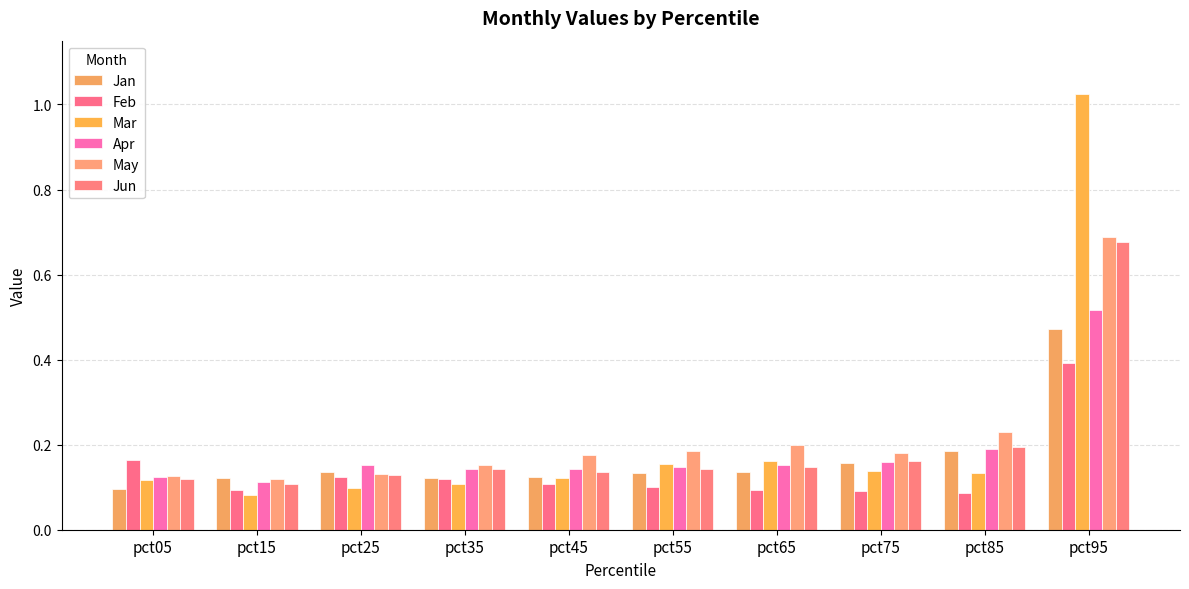

Reading left to right, transcribe all the data shown in this chart.

Jan: 0.1	0.1	0.1	0.1	0.1	0.1	0.1	0.2	0.2	0.5
Feb: 0.2	0.1	0.1	0.1	0.1	0.1	0.1	0.1	0.1	0.4
Mar: 0.1	0.1	0.1	0.1	0.1	0.2	0.2	0.1	0.1	1.0
Apr: 0.1	0.1	0.2	0.1	0.1	0.1	0.2	0.2	0.2	0.5
May: 0.1	0.1	0.1	0.2	0.2	0.2	0.2	0.2	0.2	0.7
Jun: 0.1	0.1	0.1	0.1	0.1	0.1	0.1	0.2	0.2	0.7